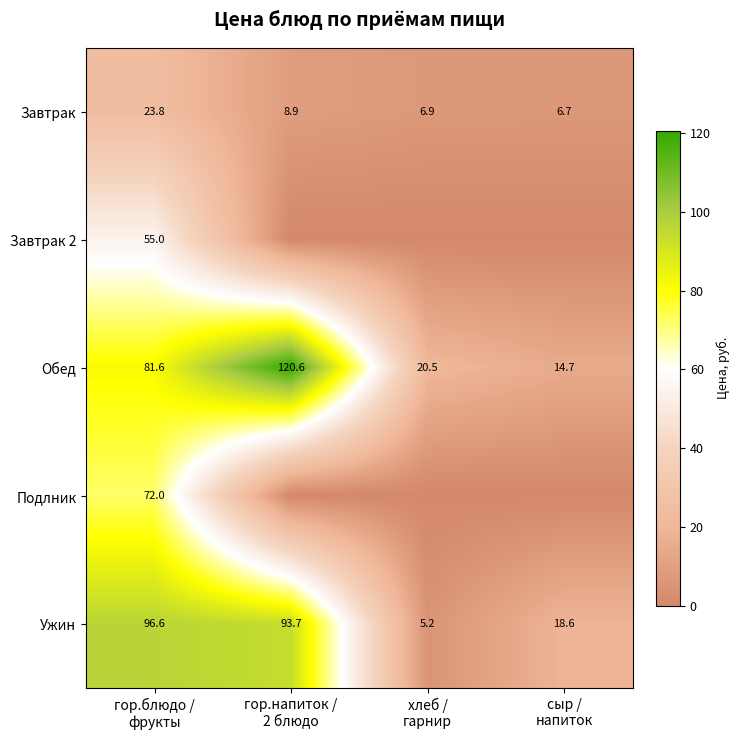

What is the sum of all Обед values?

237.4